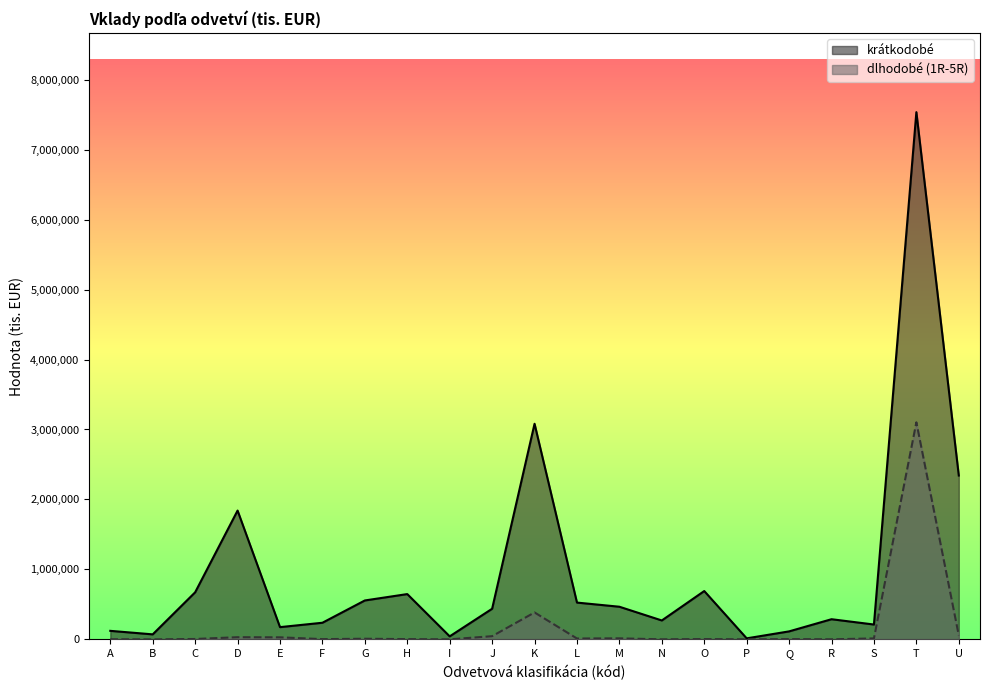

How many positive values does the dlhodobé (1R-5R) series have?

20